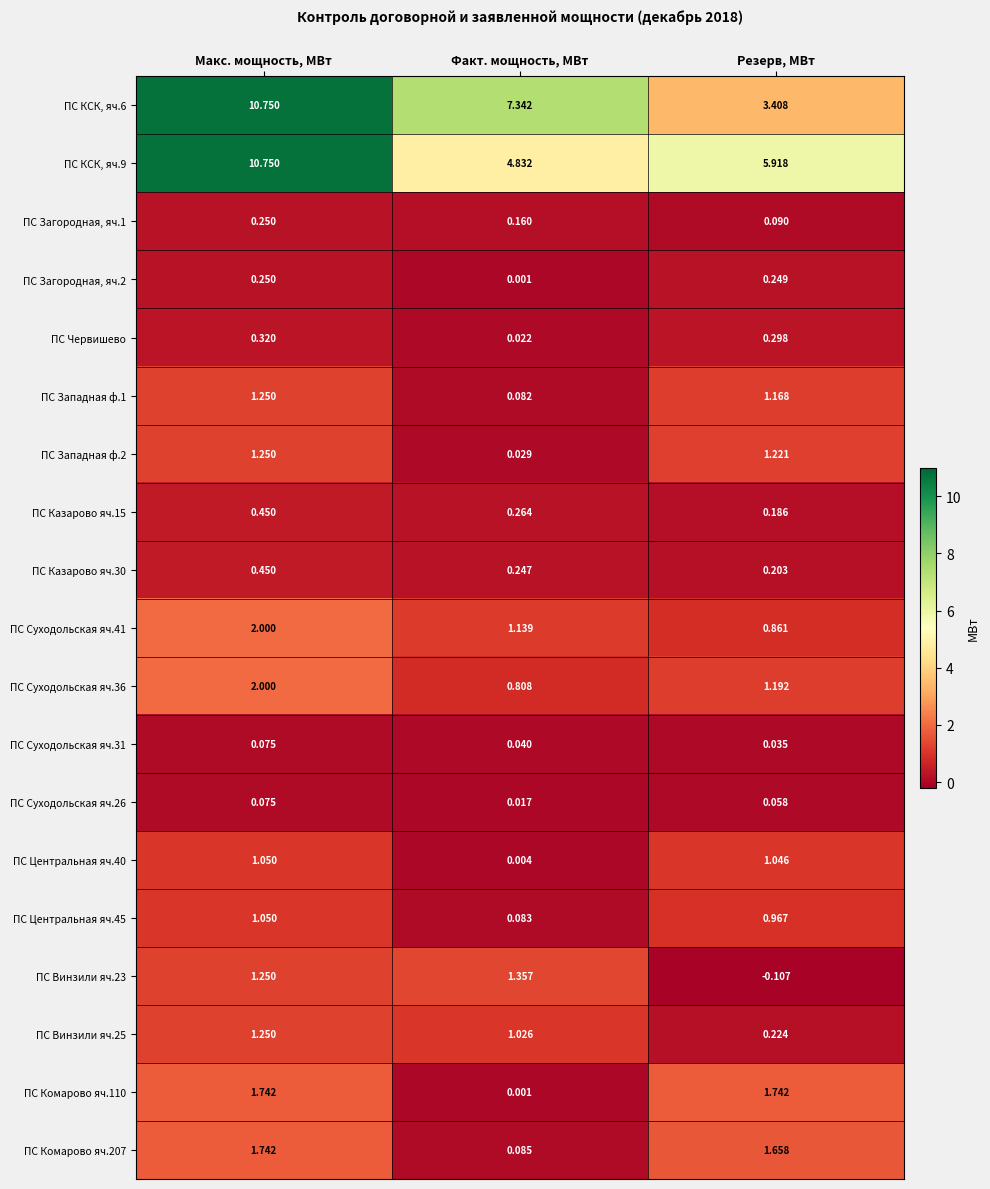

List the labels in order of ПС Суходольская яч.31 value, smallest first.

Резерв, МВт, Факт. мощность, МВт, Макс. мощность, МВт